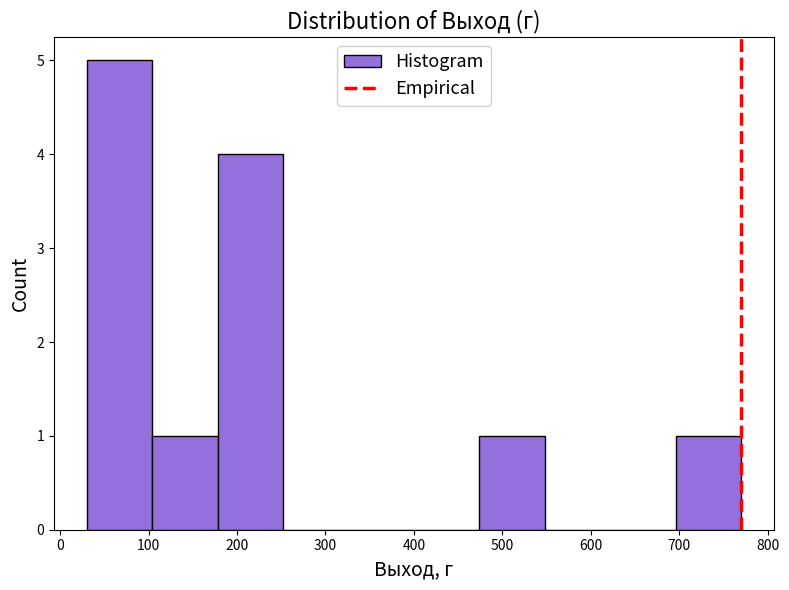

Reading left to right, transcribe this chart: for each bar, give the range it covers on the x-axis and its height. Neither the bar edges nor the heights are printed on the chart, so give them approximately, as read against the axes.

30 to 104: 5
104 to 178: 1
178 to 252: 4
252 to 326: 0
326 to 400: 0
400 to 474: 0
474 to 548: 1
548 to 622: 0
622 to 696: 0
696 to 770: 1